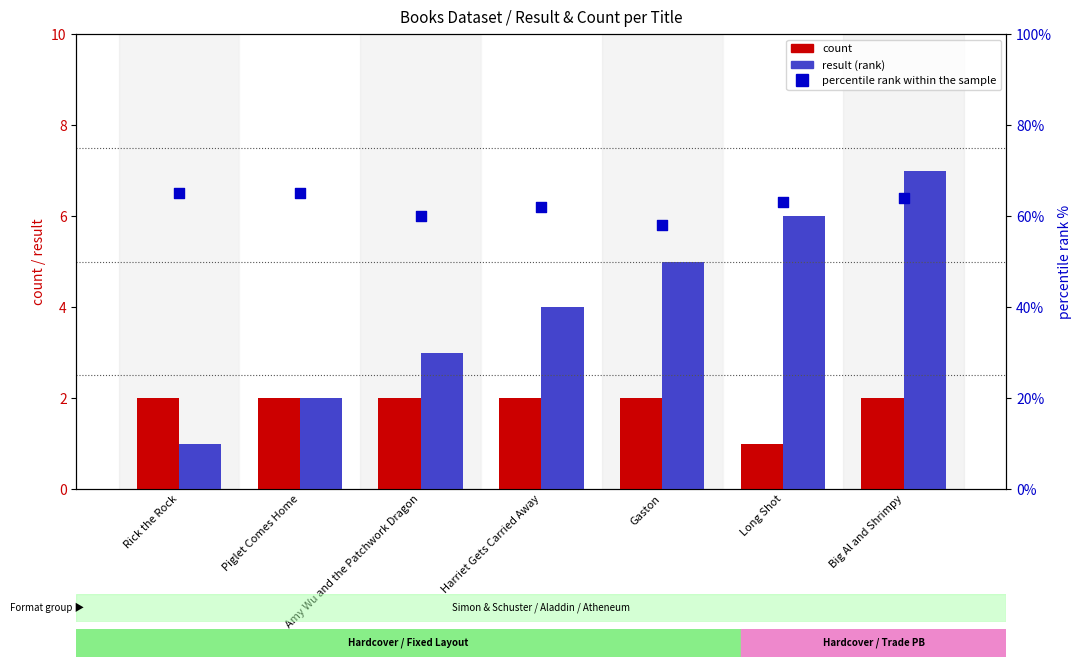

Is the value of percentile rank within the sample at Amy Wu and the Patchwork Dragon greater than the value of count at Long Shot?

Yes